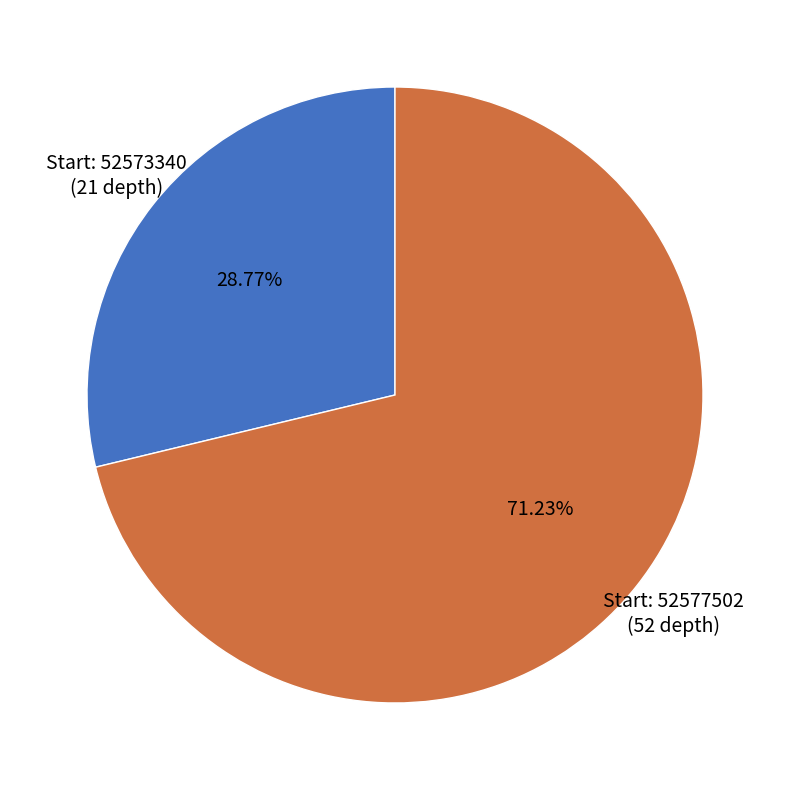

Is there any slice that represents more than half of the pie?

Yes